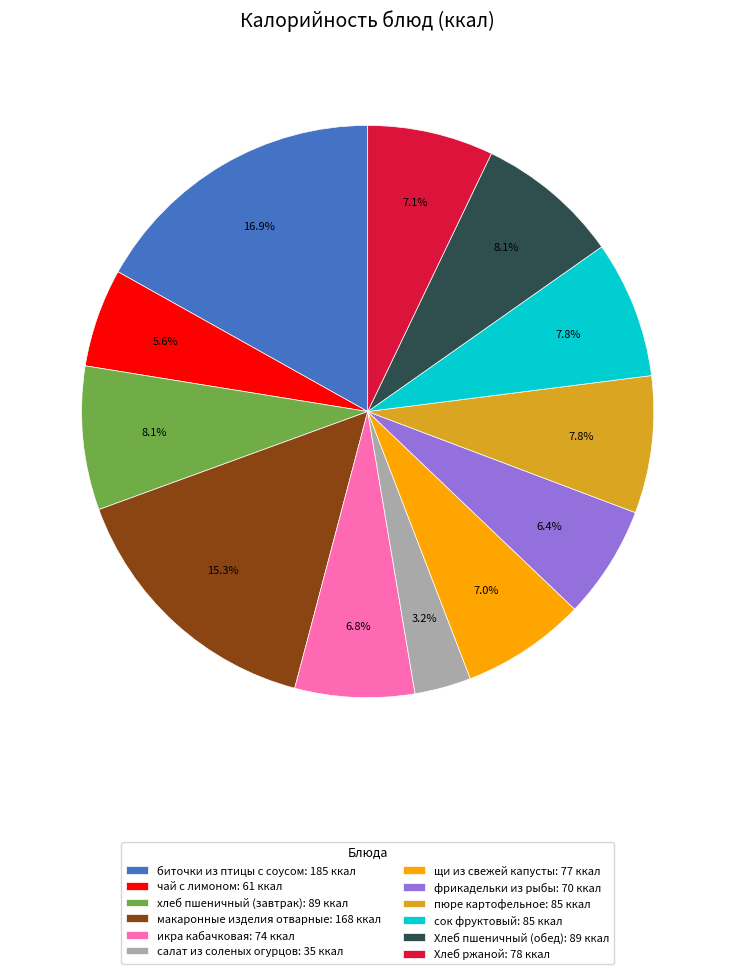

Combined, what portion of the pie is щи из свежей капусты and чай с лимоном?

12.6%